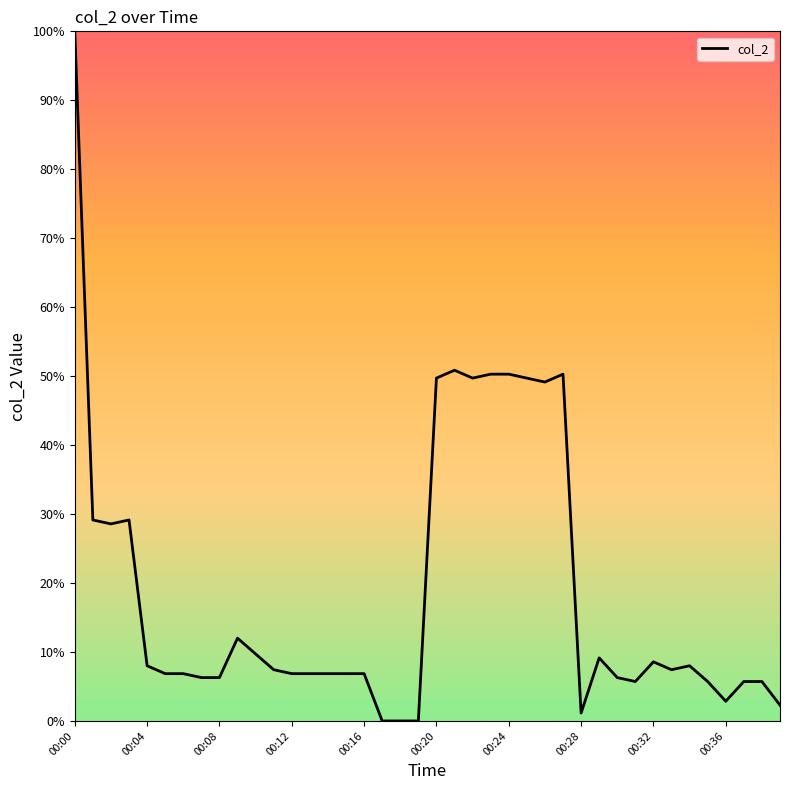

What is the maximum value shown in the chart?

100.0